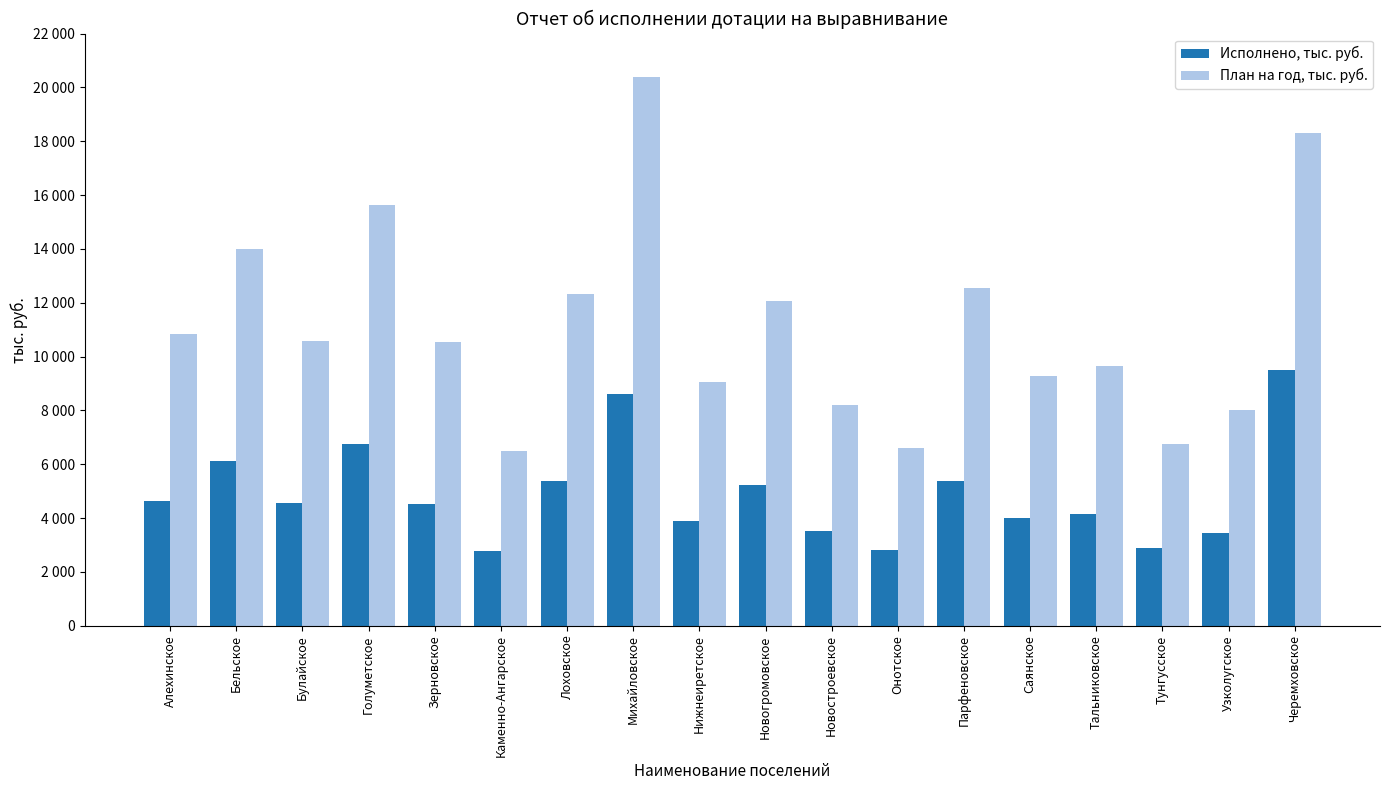

List the labels in order of Исполнено, тыс. руб. value, largest first.

Черемховское, Михайловское, Голуметское, Бельское, Парфеновское, Лоховское, Новогромовское, Алехинское, Булайское, Зерновское, Тальниковское, Саянское, Нижнеиретское, Новостроевское, Узколугское, Тунгусское, Онотское, Каменно-Ангарское